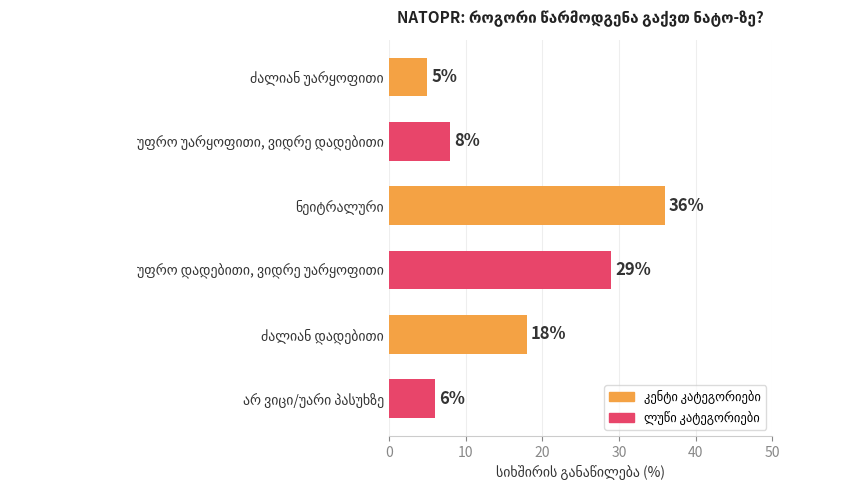

What is the difference between the second highest and minimum values?

24